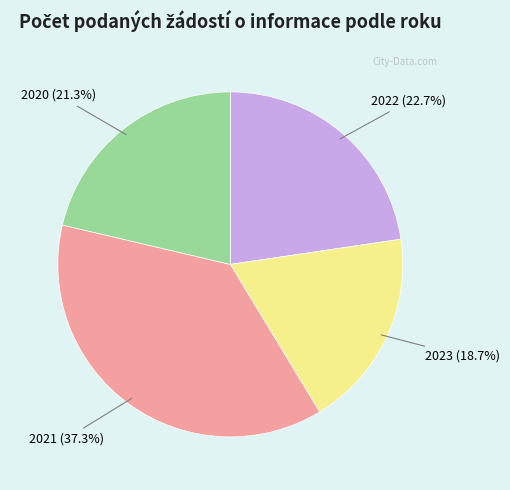

Does any single category account for the majority?

No